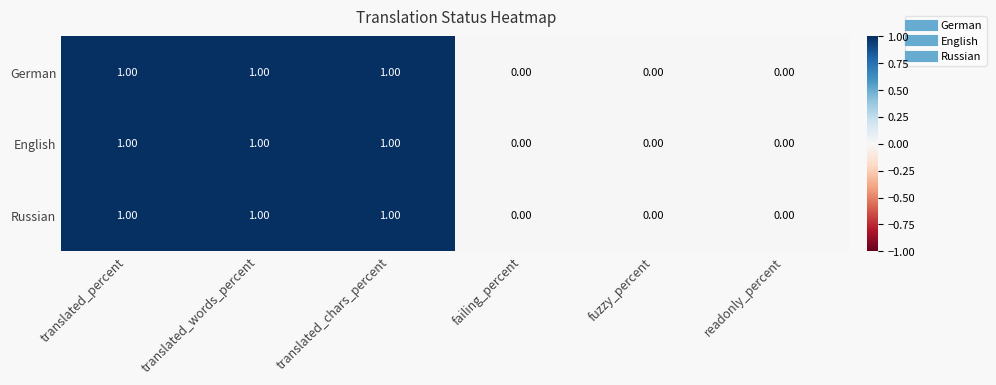

What is the total value across all series at translated_percent?

3